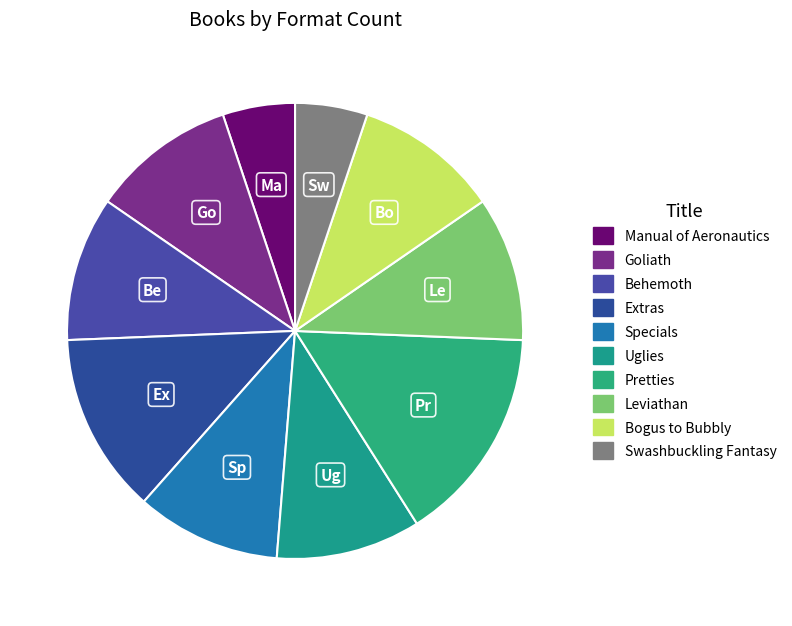

Is there any slice that represents more than half of the pie?

No